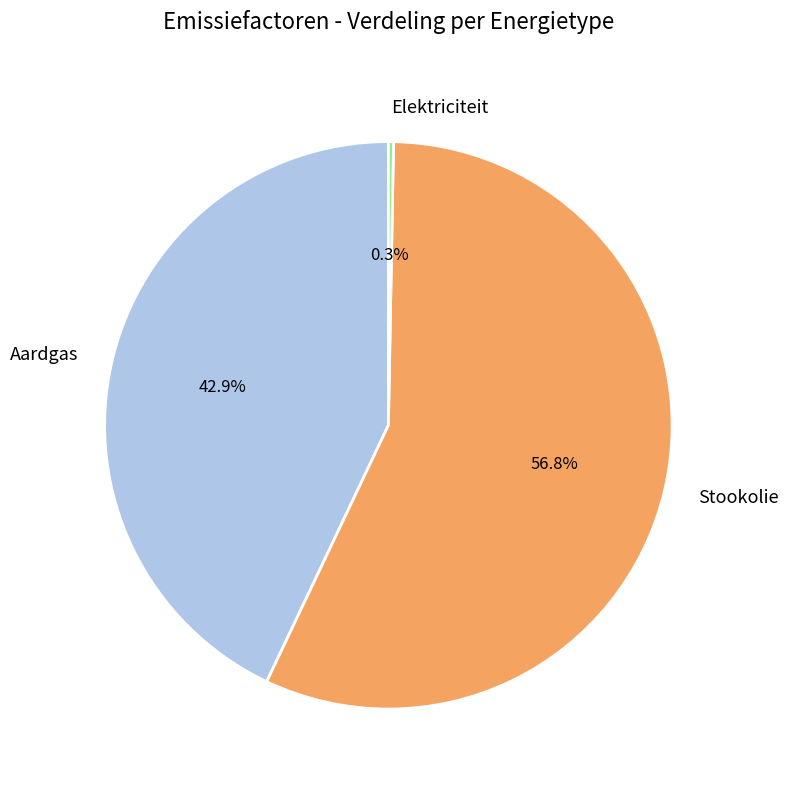

Which slice is the smallest?

Elektriciteit